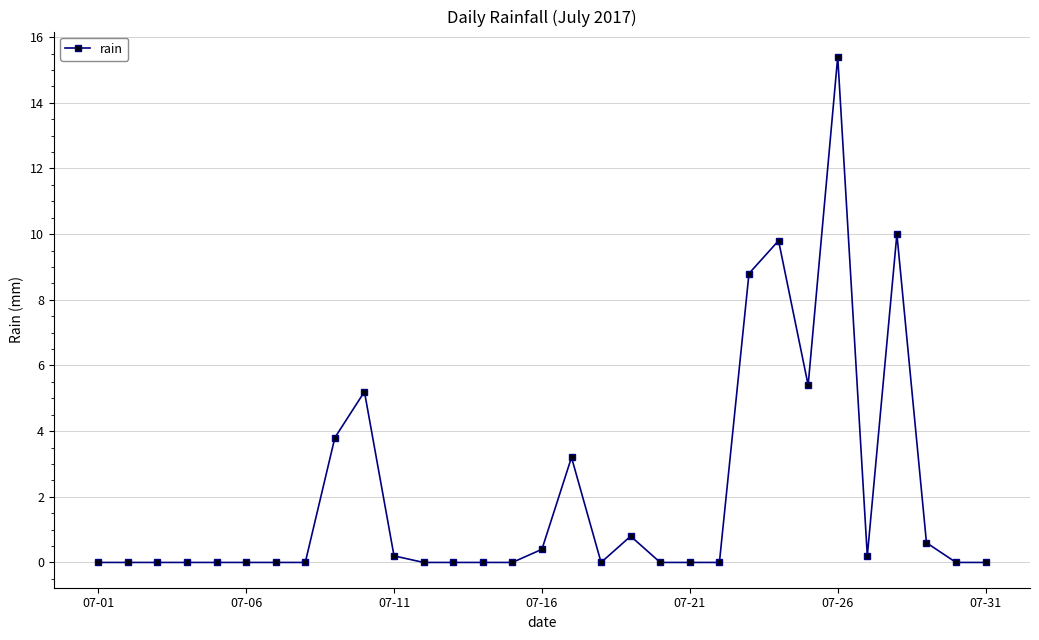

Count the number of data series in this chart.

1